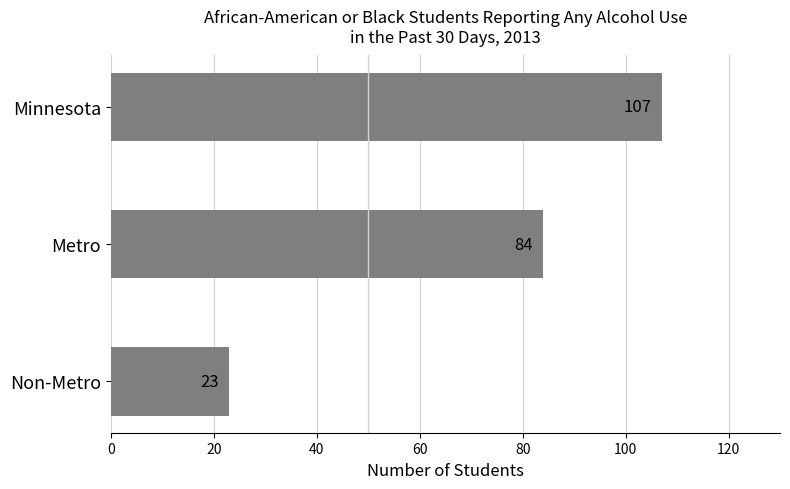

What is the difference between the maximum and second lowest values?

23